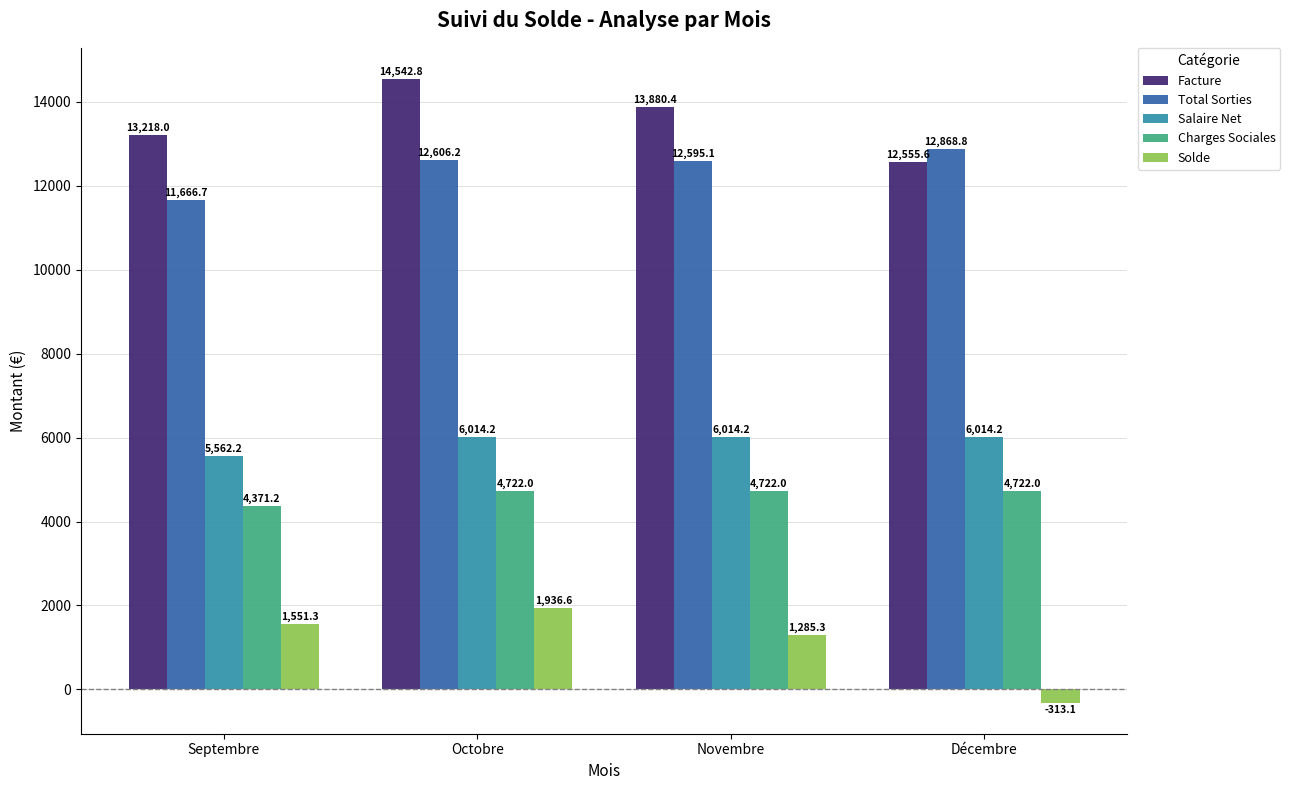

Which series has the largest range (max minus min)?

Solde